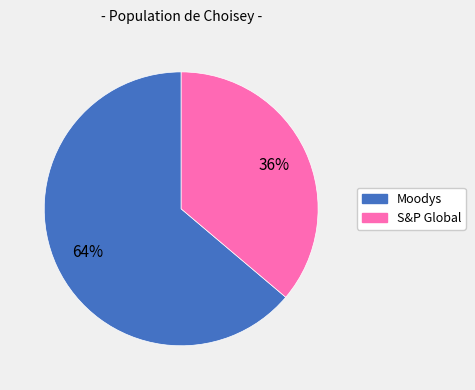

Which category has the biggest portion of the pie?

Moodys